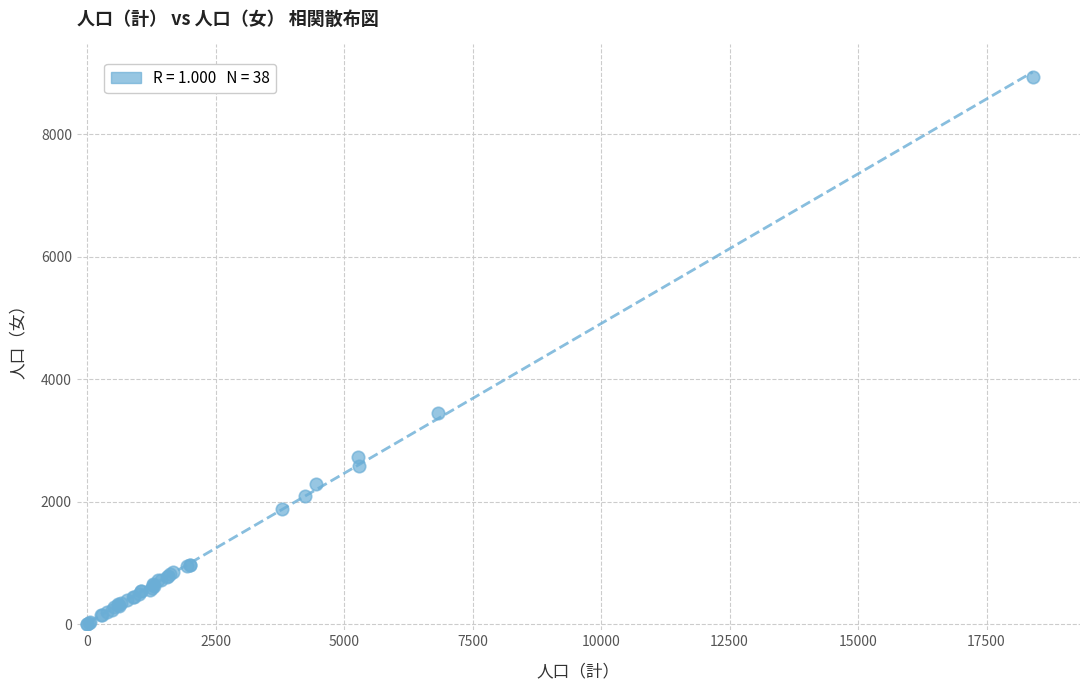

What Y value in the scatter plot is closest to 4467?

3443